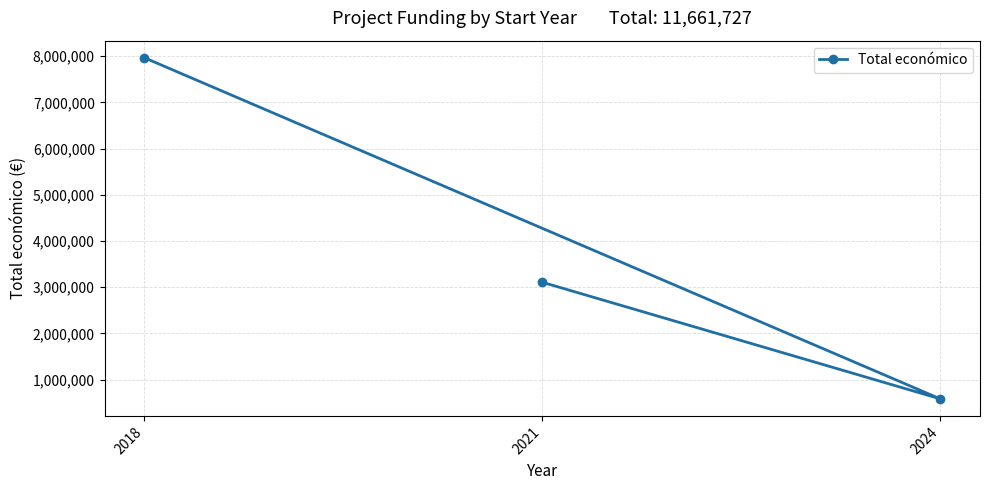

List the labels in order of value, largest first.

2018, 2021, 2024